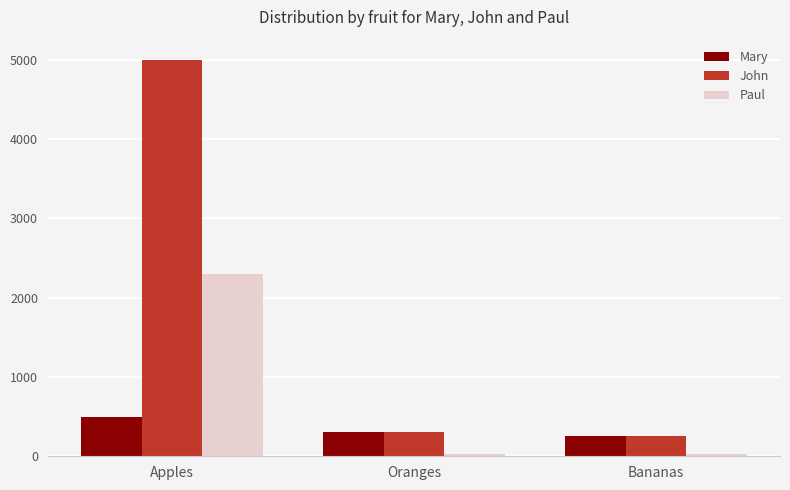

Is it true that Paul equals 23 at Bananas?

True